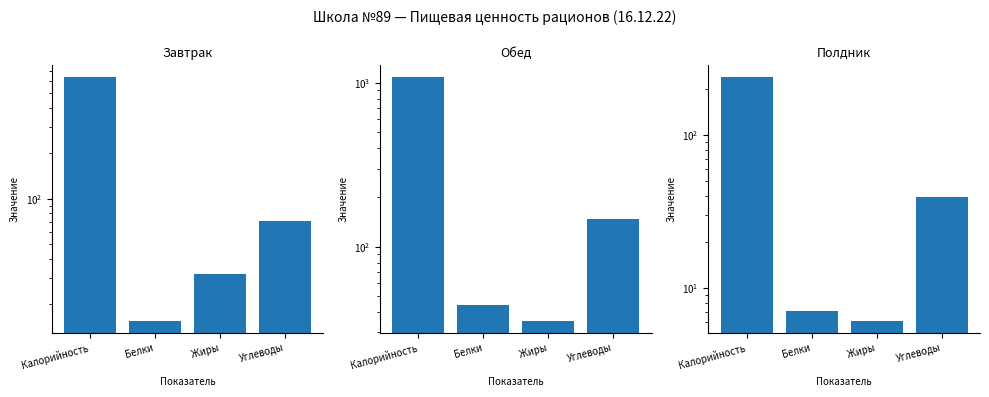

Between Белки and Калорийность, which is larger?

Калорийность